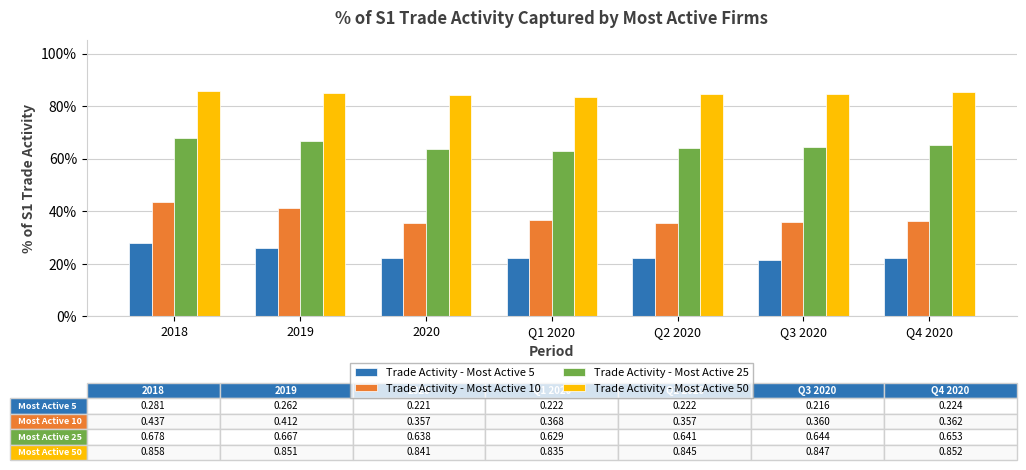

List the series in order of their peak value, lowest first.

Trade Activity - Most Active 5, Trade Activity - Most Active 10, Trade Activity - Most Active 25, Trade Activity - Most Active 50